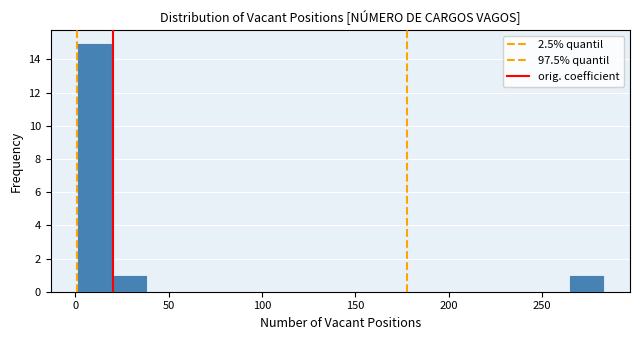

Around what value on the x-axis is the tallest bar? Give the approximate position of its centre, as read against the axis.

10